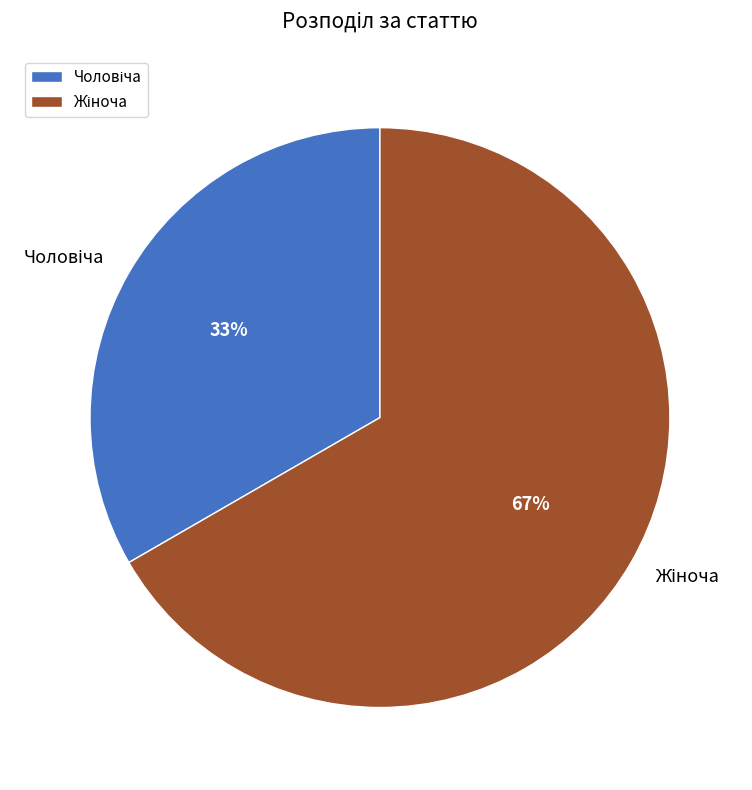

To the nearest percent, what is the average slice percentage?

50%